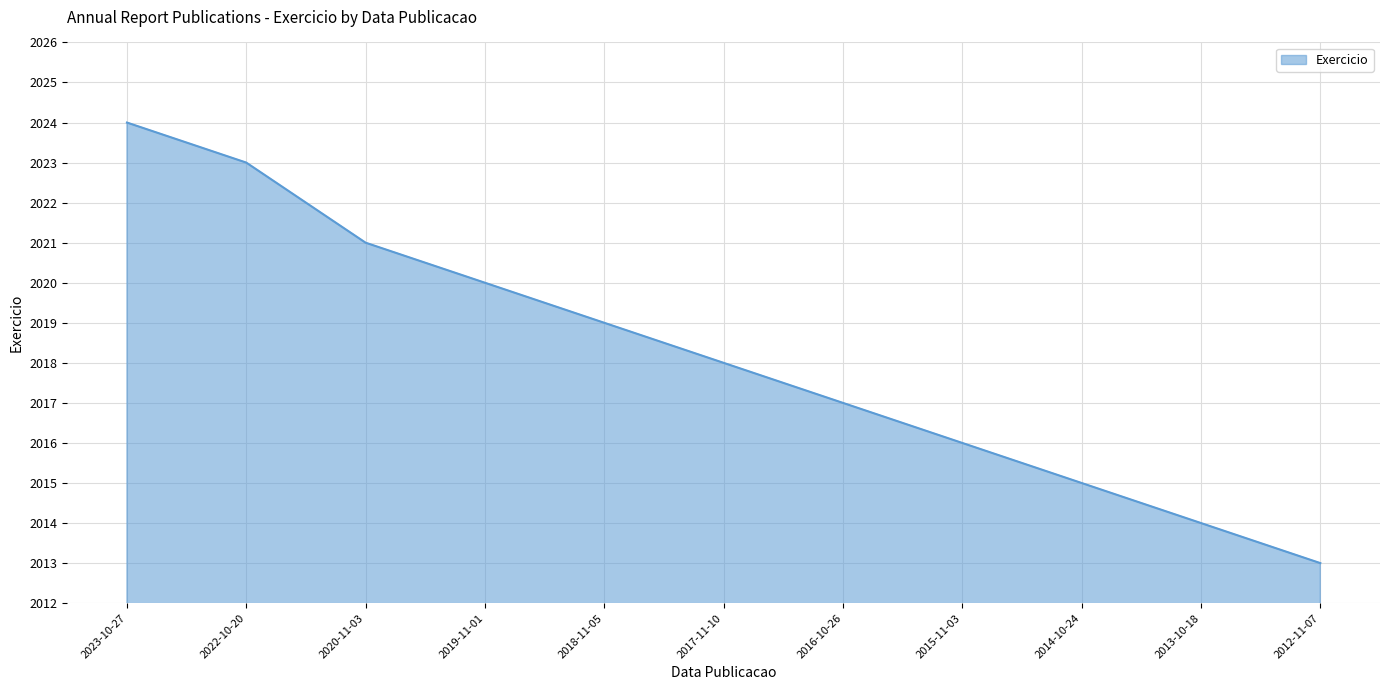

How many series are shown in this chart?

1